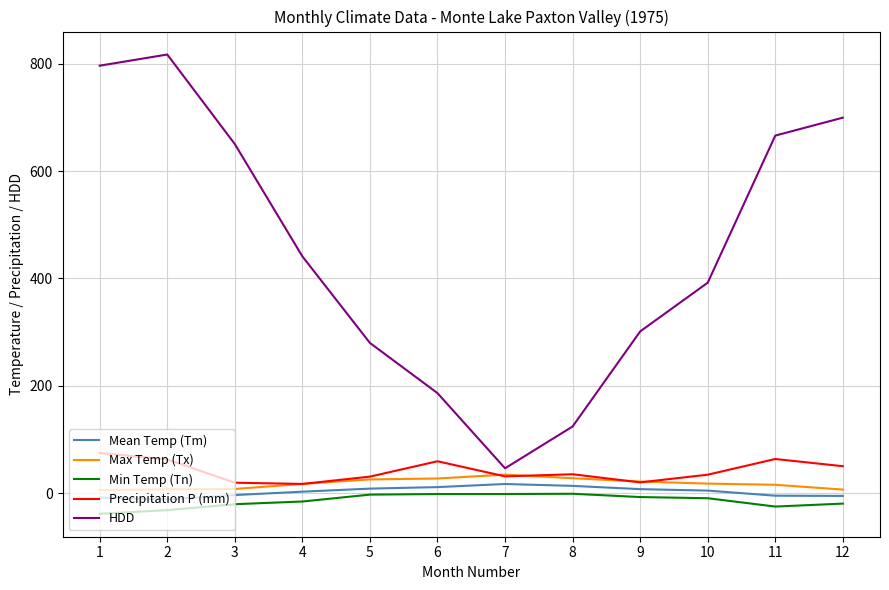

True or false: HDD and Max Temp (Tx) cross at least once.

False